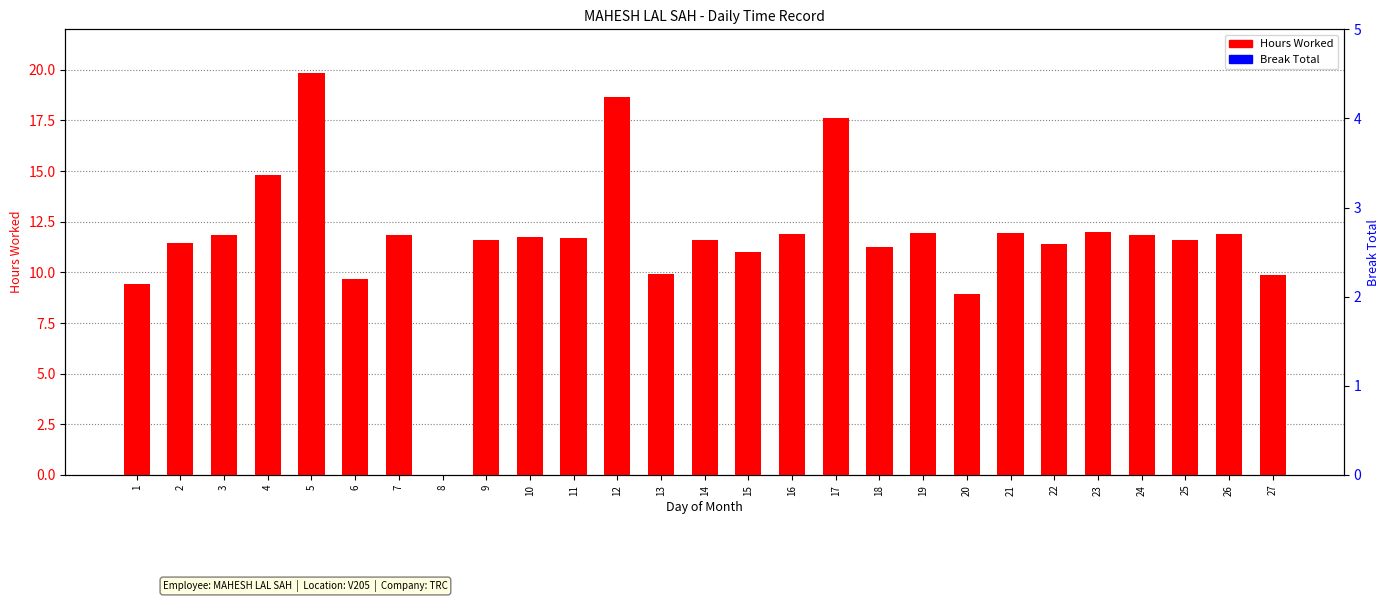

How many distinct data groups are displayed?

2